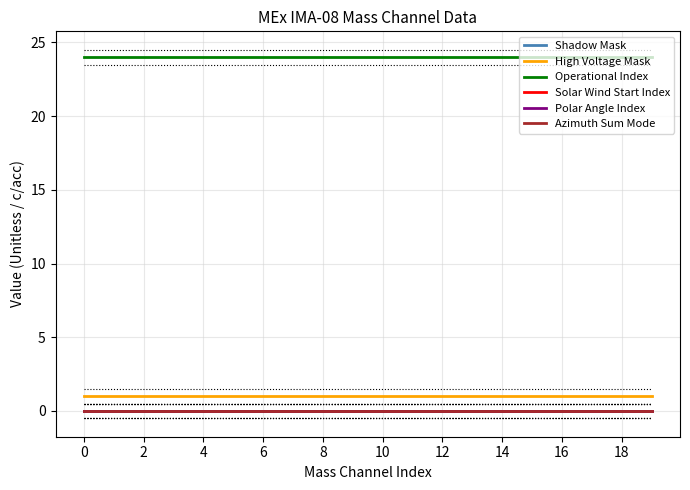

Is this an area chart (filled region under the line)?

No